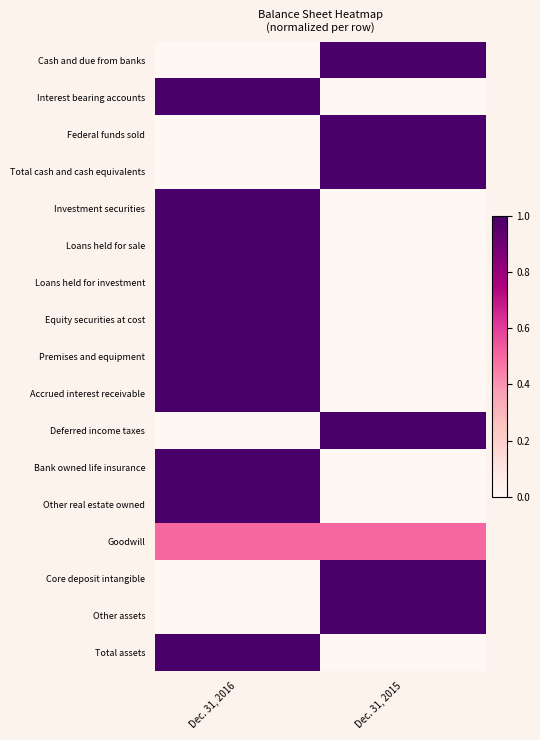

Reading right to left, what are all the values shown in this chart?

Cash and due from banks: Dec. 31, 2015=1.0	Dec. 31, 2016=0.0
Interest bearing accounts: Dec. 31, 2015=0.0	Dec. 31, 2016=1.0
Federal funds sold: Dec. 31, 2015=1.0	Dec. 31, 2016=0.0
Total cash and cash equivalents: Dec. 31, 2015=1.0	Dec. 31, 2016=0.0
Investment securities: Dec. 31, 2015=0.0	Dec. 31, 2016=1.0
Loans held for sale: Dec. 31, 2015=0.0	Dec. 31, 2016=1.0
Loans held for investment: Dec. 31, 2015=0.0	Dec. 31, 2016=1.0
Equity securities at cost: Dec. 31, 2015=0.0	Dec. 31, 2016=1.0
Premises and equipment: Dec. 31, 2015=0.0	Dec. 31, 2016=1.0
Accrued interest receivable: Dec. 31, 2015=0.0	Dec. 31, 2016=1.0
Deferred income taxes: Dec. 31, 2015=1.0	Dec. 31, 2016=0.0
Bank owned life insurance: Dec. 31, 2015=0.0	Dec. 31, 2016=1.0
Other real estate owned: Dec. 31, 2015=0.0	Dec. 31, 2016=1.0
Goodwill: Dec. 31, 2015=0.5	Dec. 31, 2016=0.5
Core deposit intangible: Dec. 31, 2015=1.0	Dec. 31, 2016=0.0
Other assets: Dec. 31, 2015=1.0	Dec. 31, 2016=0.0
Total assets: Dec. 31, 2015=0.0	Dec. 31, 2016=1.0